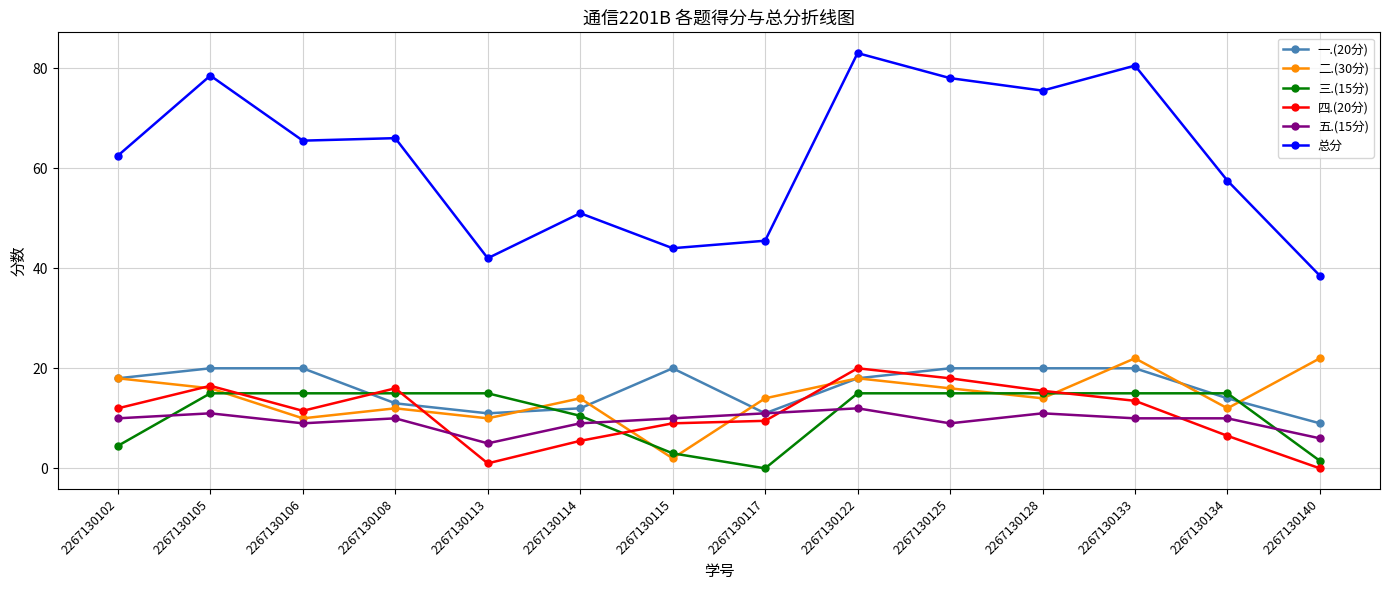

How many lines are shown in the chart?

6